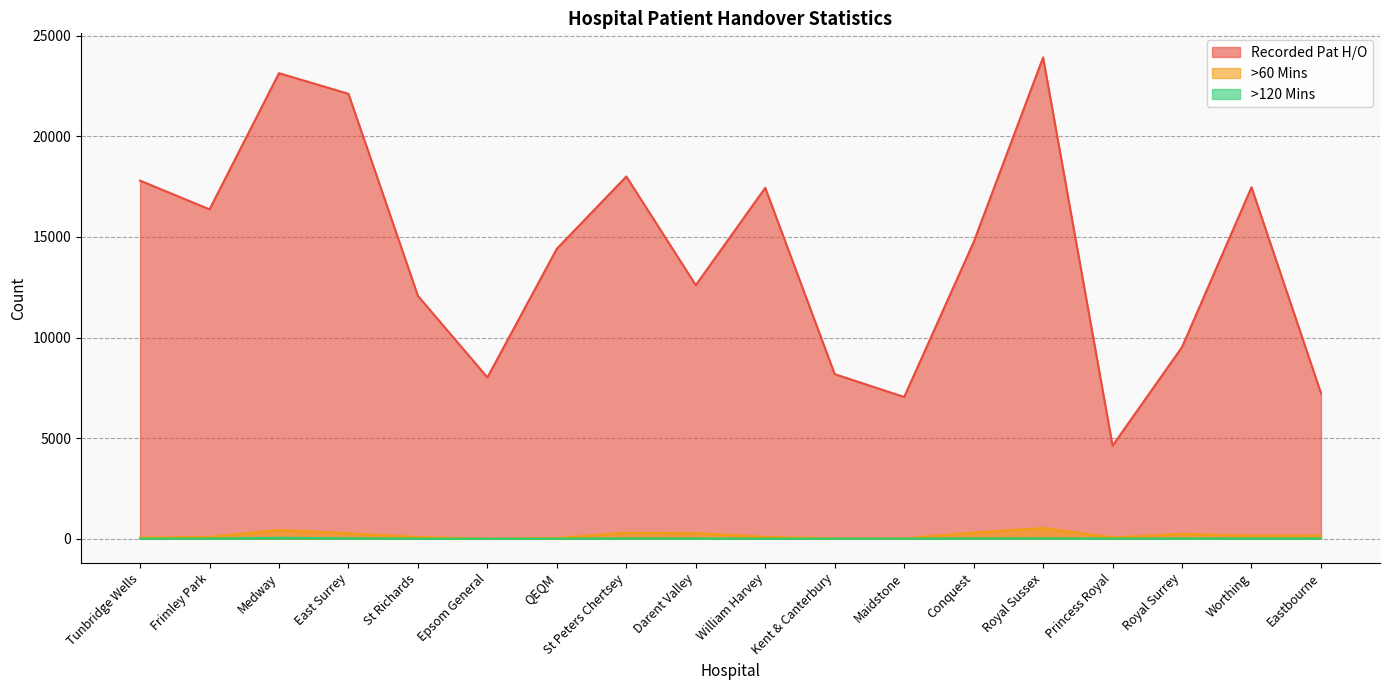

What is the sum of all >120 Mins values?

186